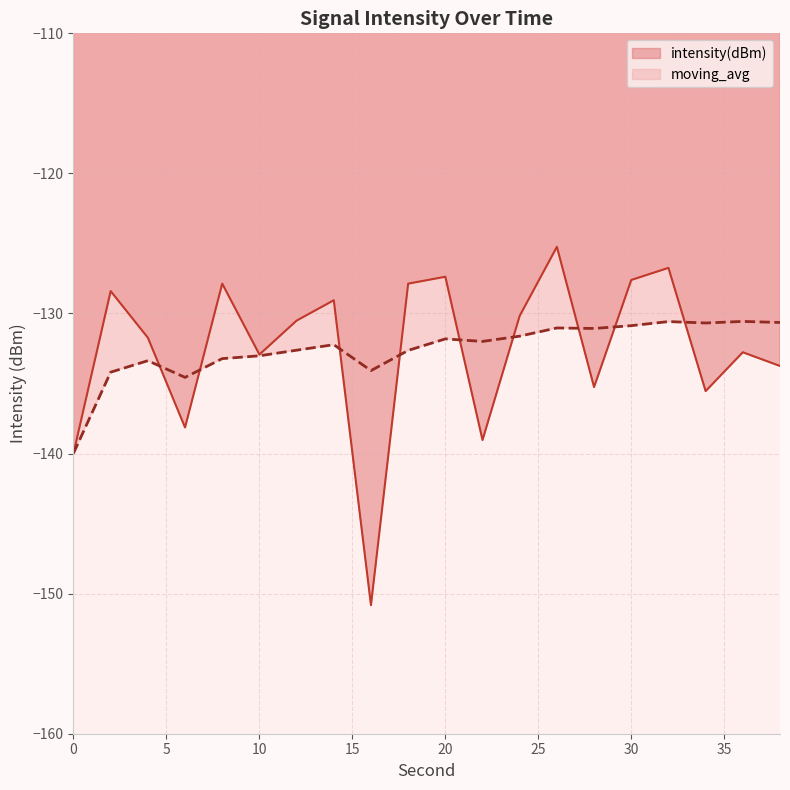

Which series ends up on top after the final intersection of moving_avg and intensity(dBm)?

moving_avg